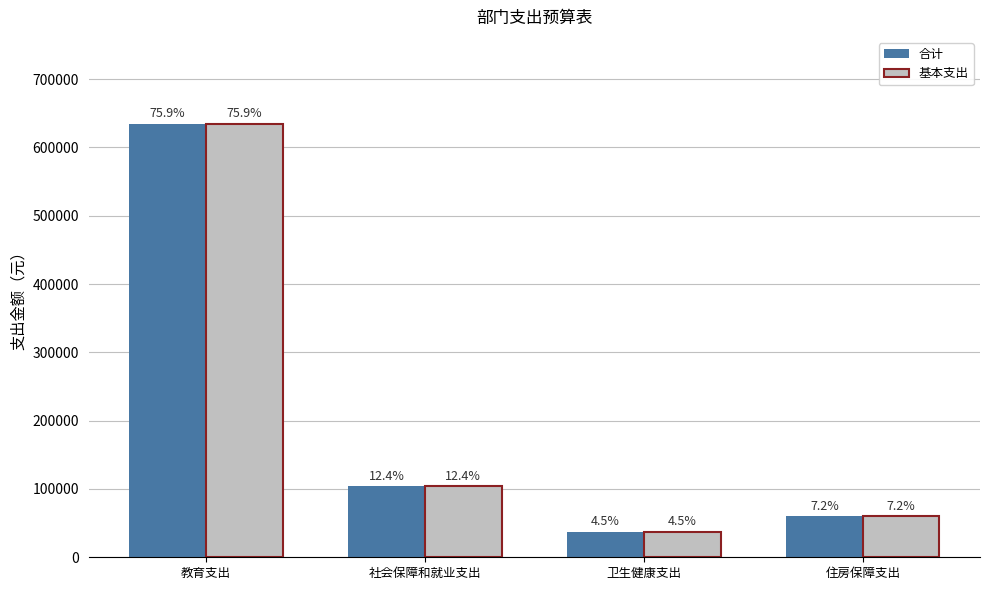

The 合计 series shows 22634.3 at 社会保障和就业支出. True or false?

False